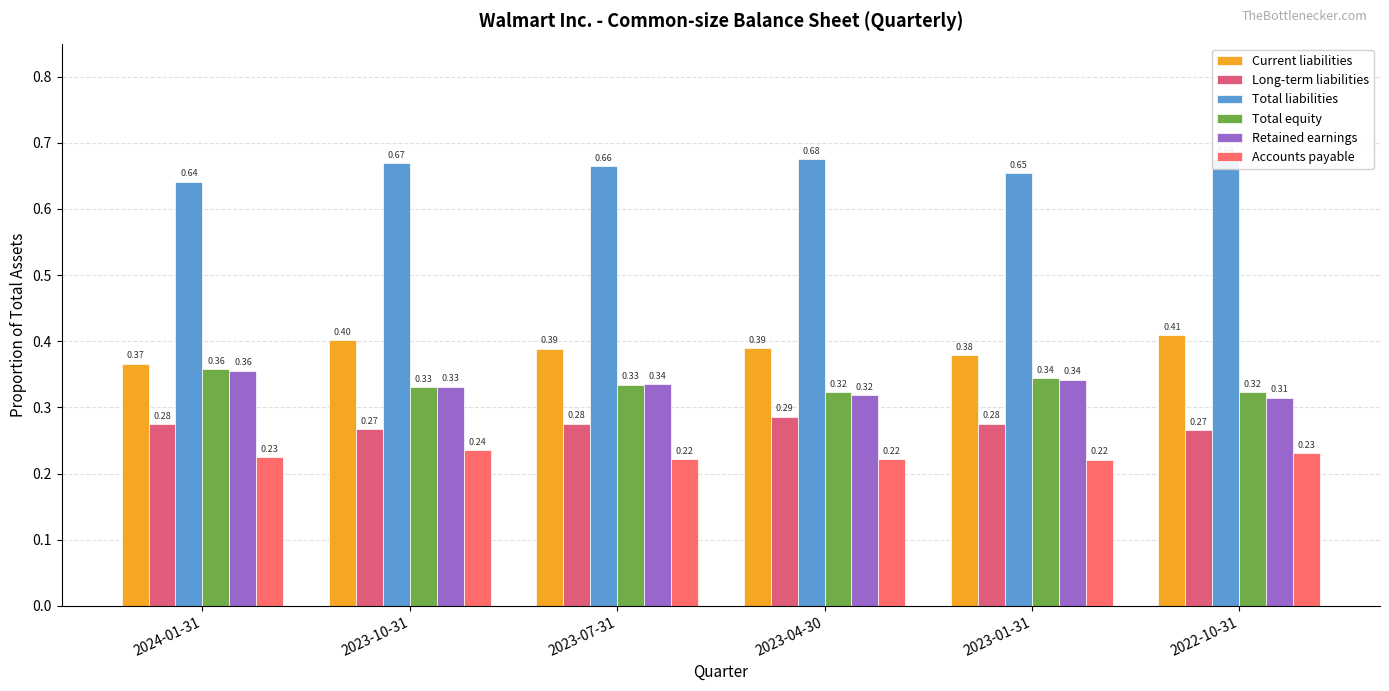

What is the minimum value shown in the chart?

0.2